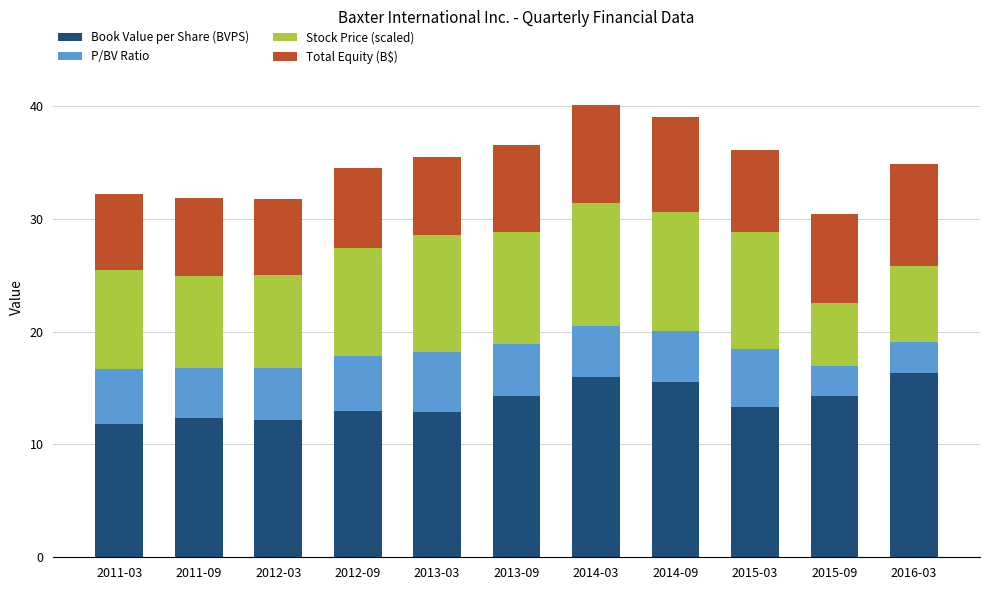

What is the total value across all series at 2013-09?

36.5